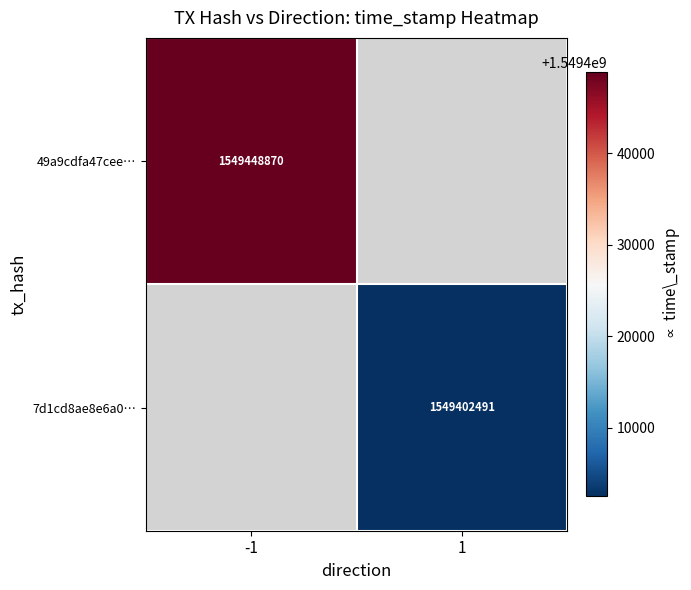

The value of 49a9cdfa47cee… at -1 is 821570066. True or false?

False